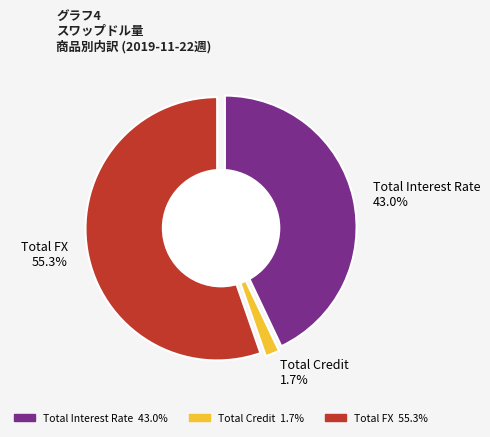

To the nearest percent, what is the average slice percentage?

33%